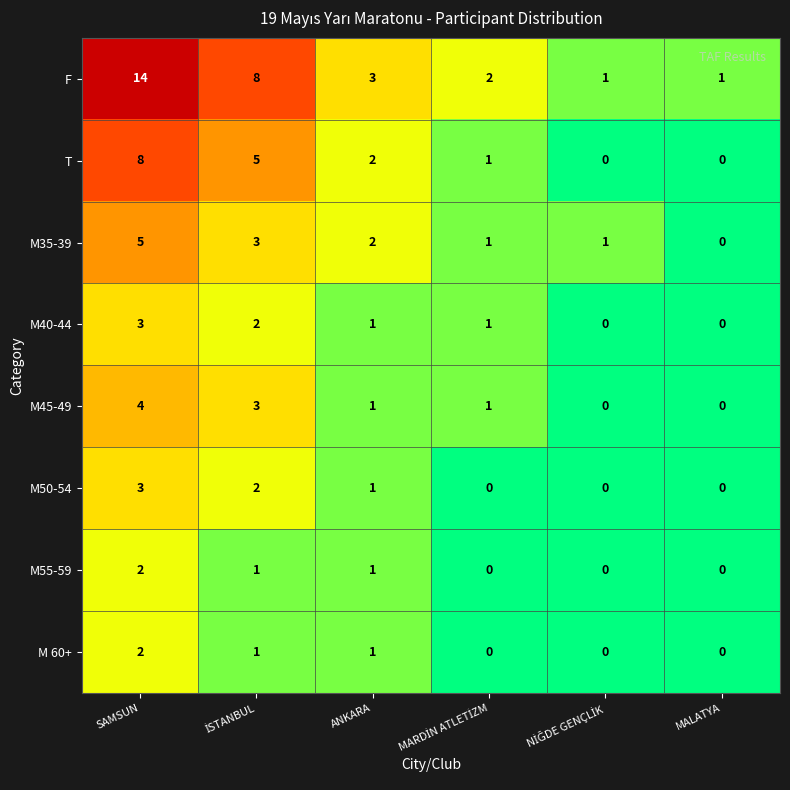

What is the spread (max minus min) of values at SAMSUN?

12